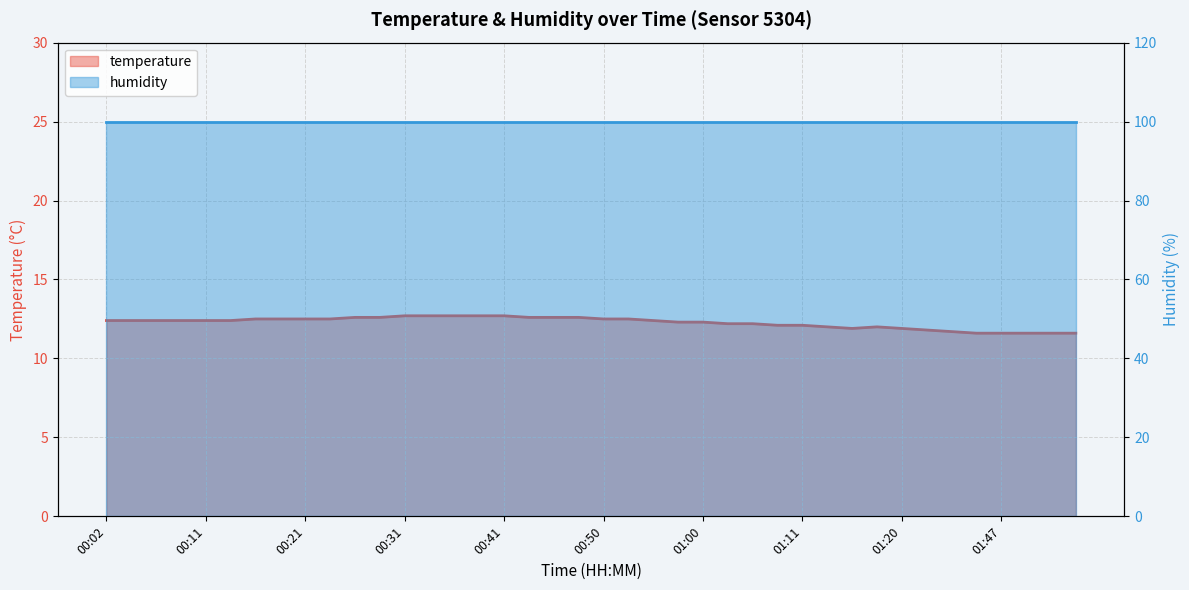

List the labels in order of value, smallest first.

01:45, 01:47, 01:50, 01:52, 01:55, 01:33, 01:26, 01:15, 01:20, 01:13, 01:18, 01:08, 01:11, 01:03, 01:05, 00:58, 01:00, 00:02, 00:04, 00:07, 00:09, 00:11, 00:14, 00:55, 00:16, 00:19, 00:21, 00:24, 00:50, 00:53, 00:26, 00:29, 00:43, 00:46, 00:48, 00:31, 00:33, 00:36, 00:38, 00:41